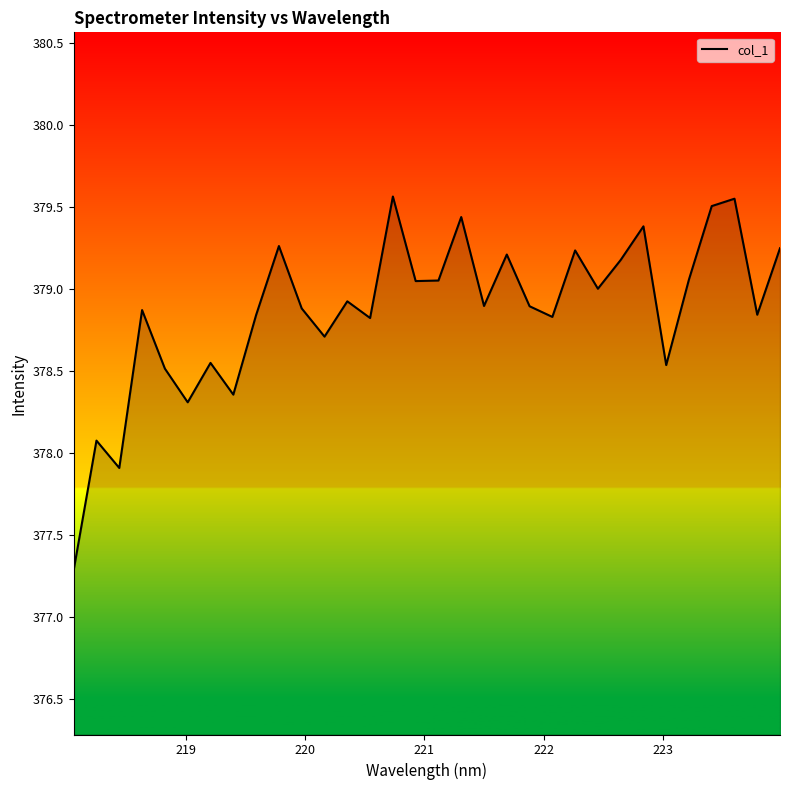

What is the difference between the maximum and minimum values?

2.3